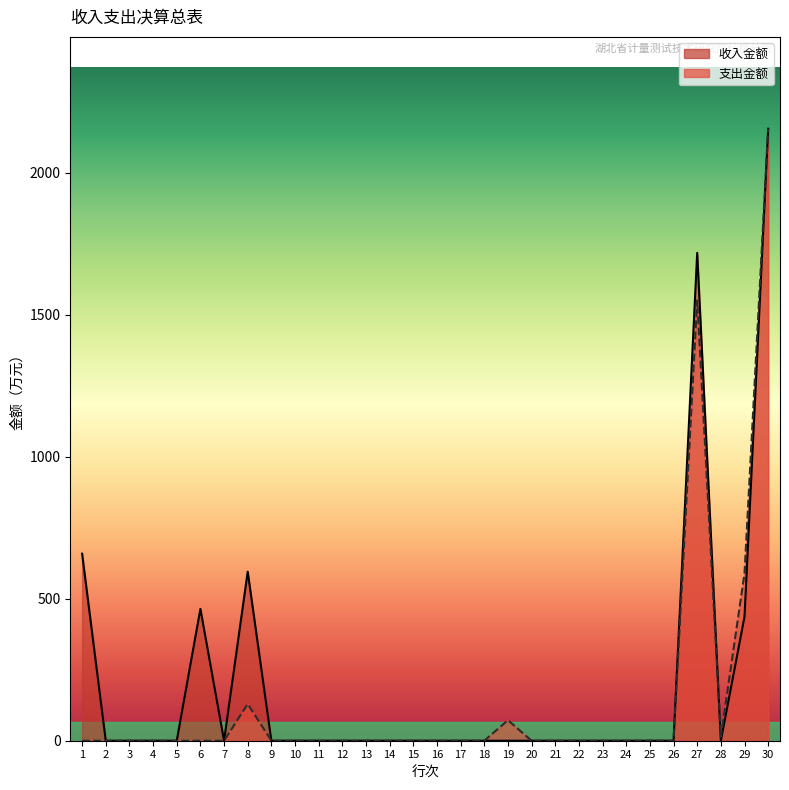

At which category does 支出金额 reach its first local peak?

8